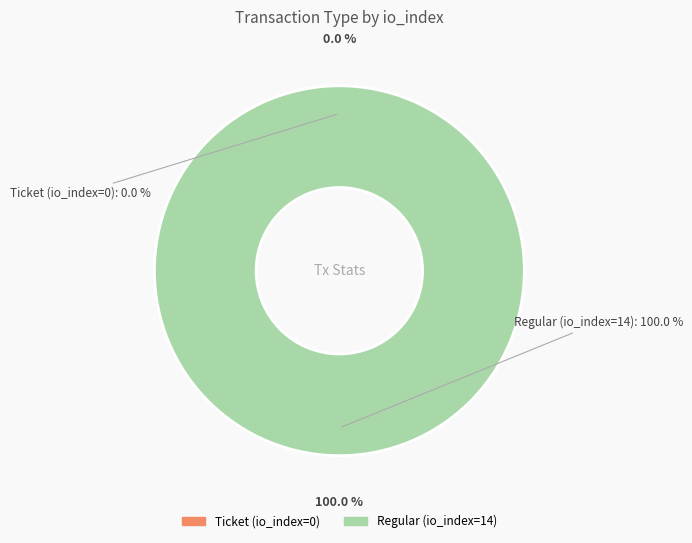

Does Regular (io_index=14) account for over 50% of the chart?

Yes